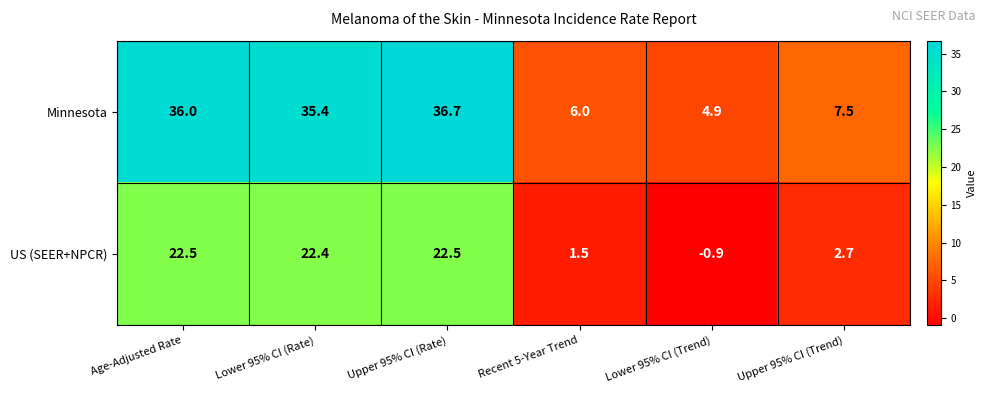

Between Age-Adjusted Rate and Recent 5-Year Trend, which series saw the biggest shift?

Minnesota